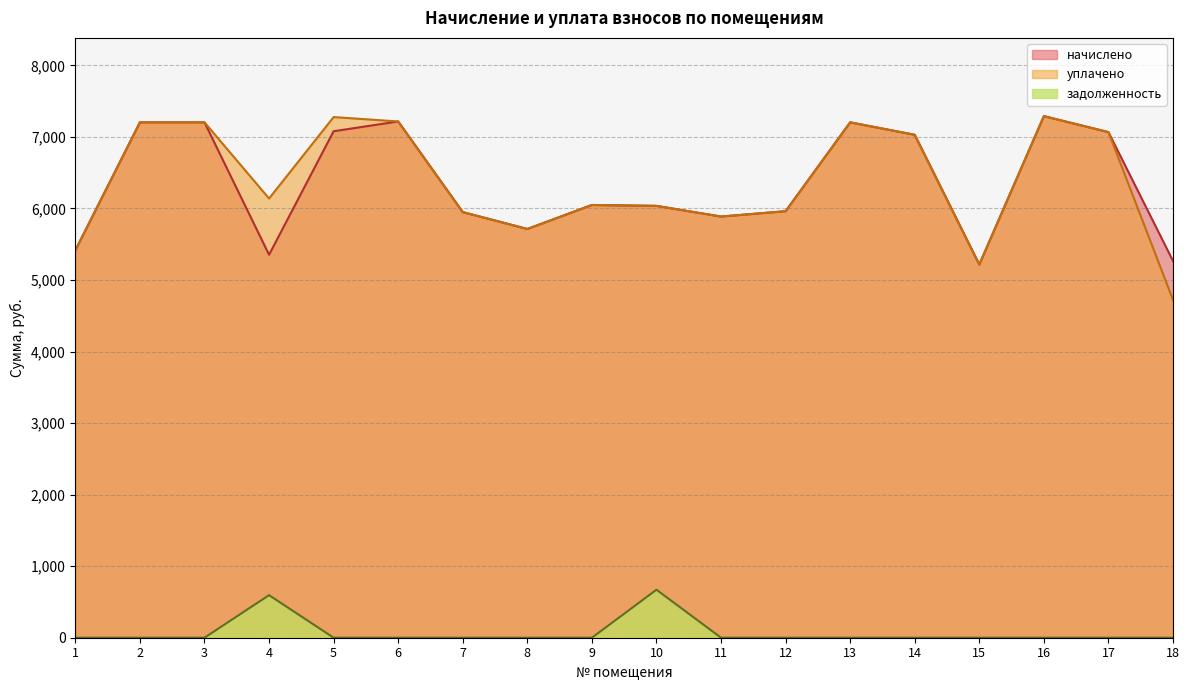

At how many categories does at least one series exceed 5813?

14